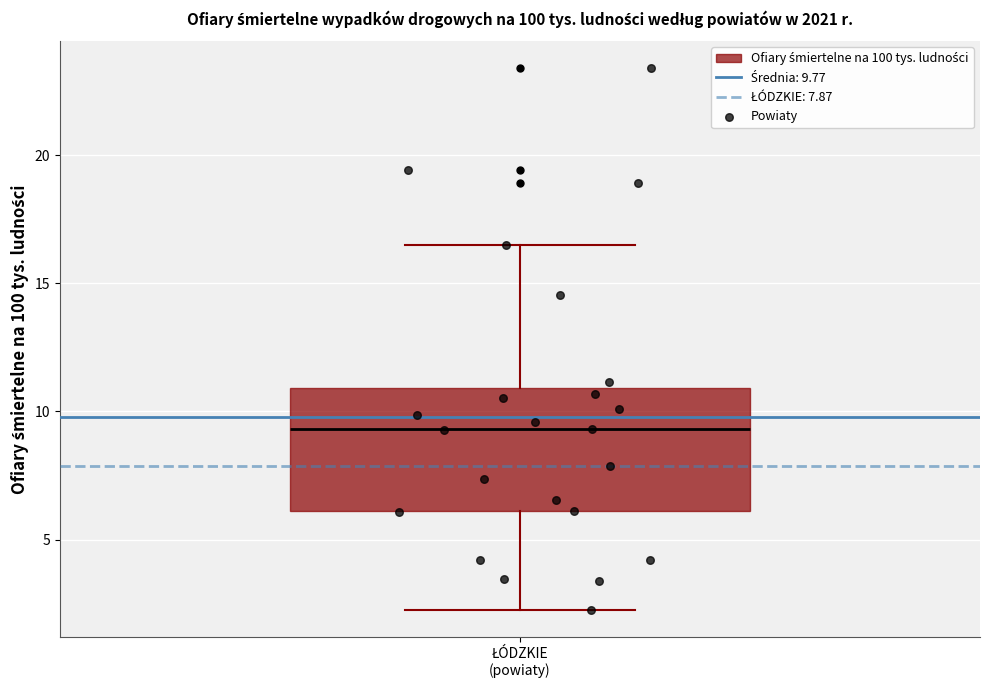

Read this box plot against the y-axis: the position of the median line, the range covered by the box, and the ends of both whiskers. The values are not printed on the chart, so give them approximately, as read against the axis.

median 9.5, box 6.0 to 11.0, whiskers 2.5 to 16.5